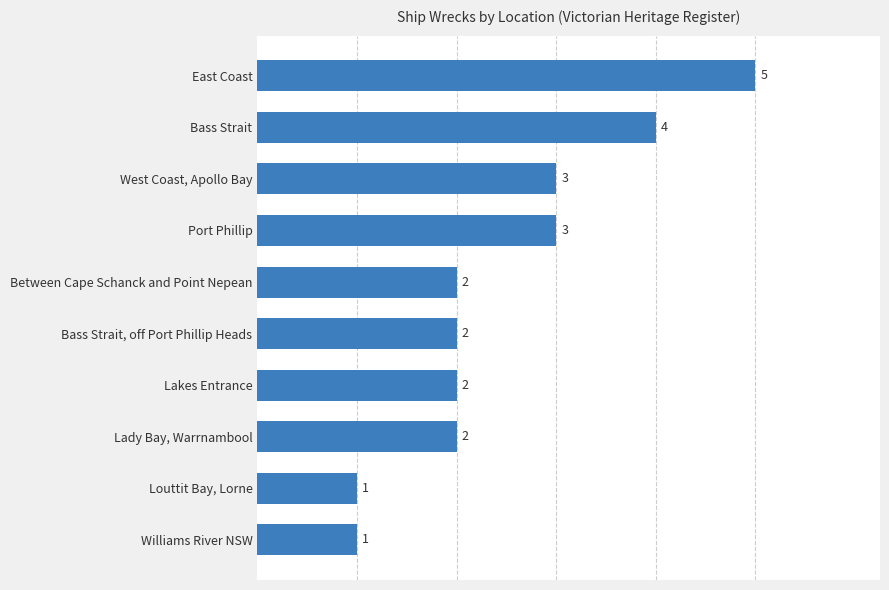

What is the change in value from Louttit Bay, Lorne to Lakes Entrance?

+1